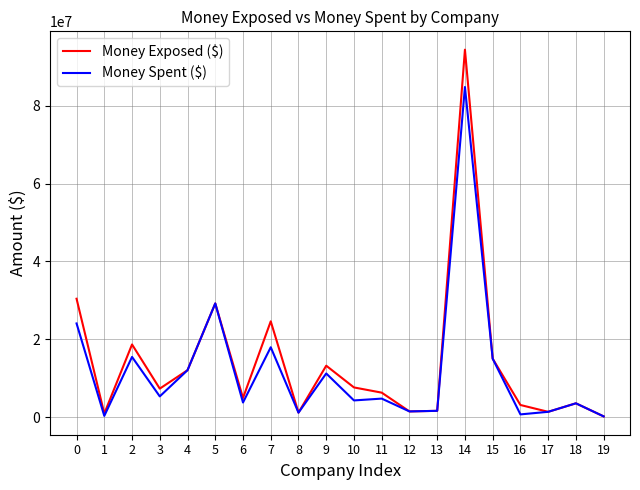

What is the approximate value of Money Spent ($) at 8?

1127871.5